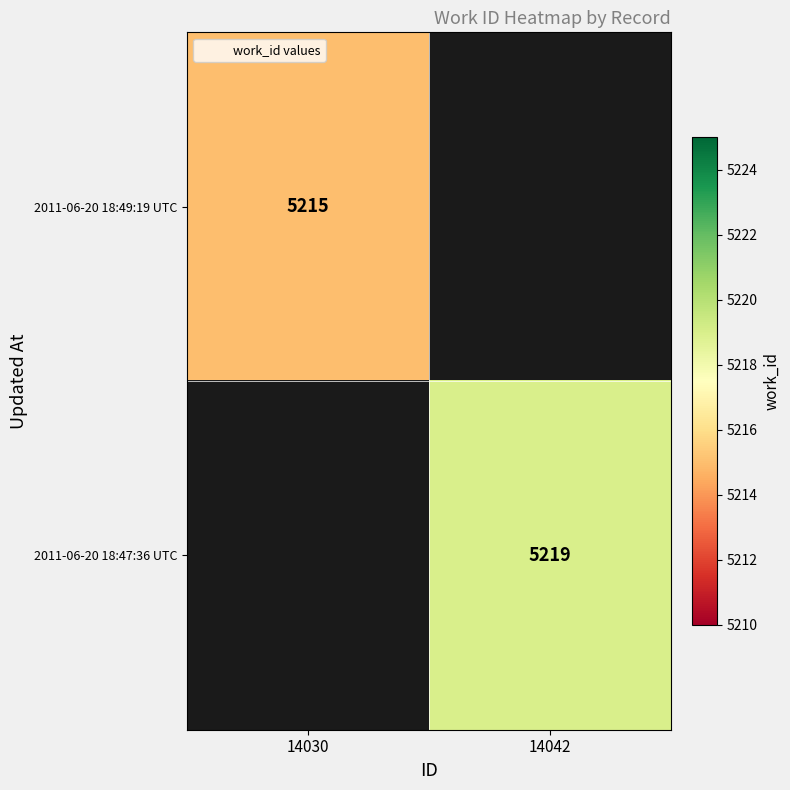

The value of 2011-06-20 18:49:19 UTC at 14030 is 5215. True or false?

True